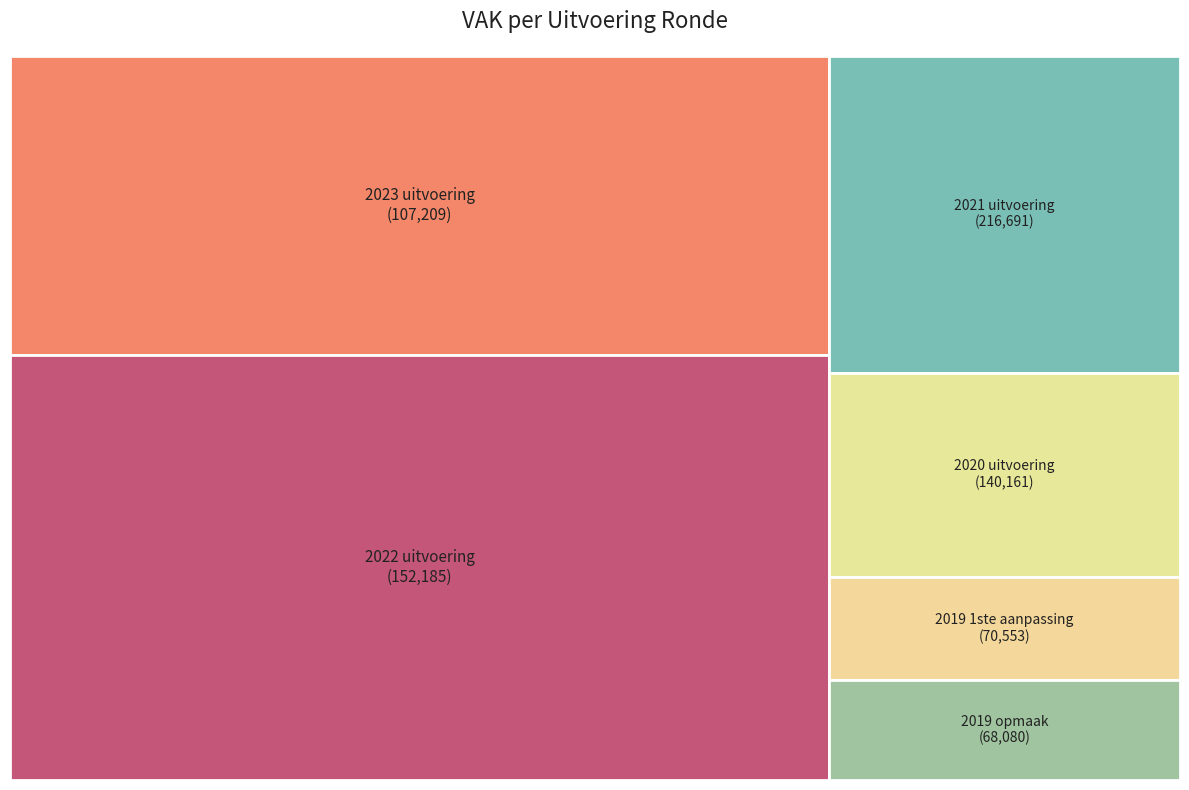

How many segments does this pie chart have?

6